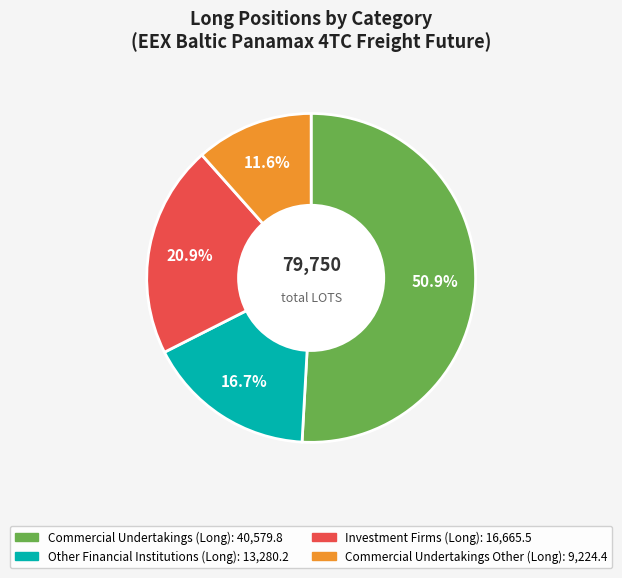

Is there any slice that represents more than half of the pie?

Yes